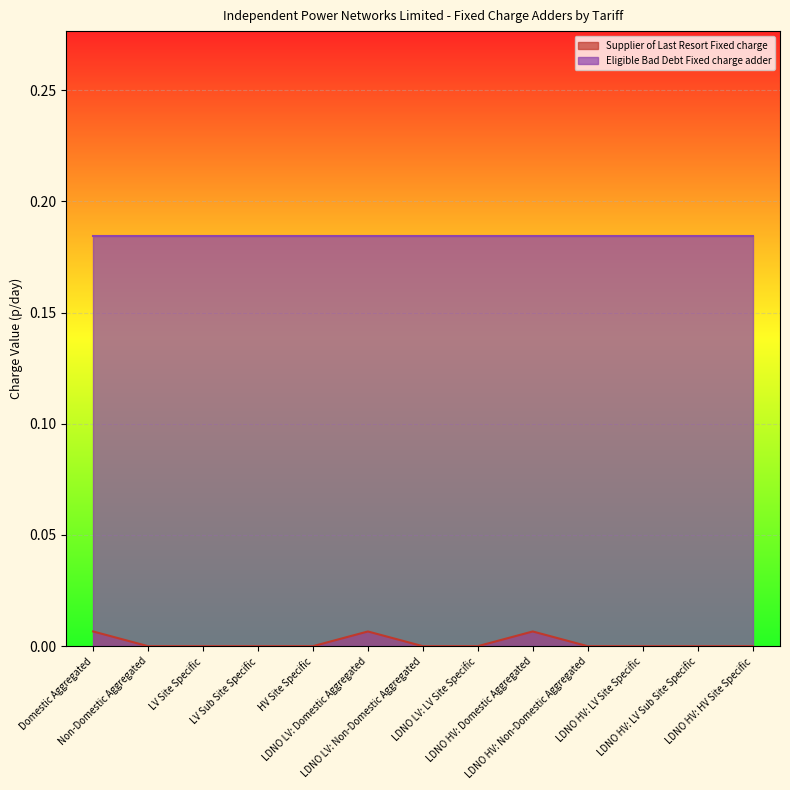

The chart shows a value of 0.0 at LDNO HV: Domestic Aggregated. True or false?

True